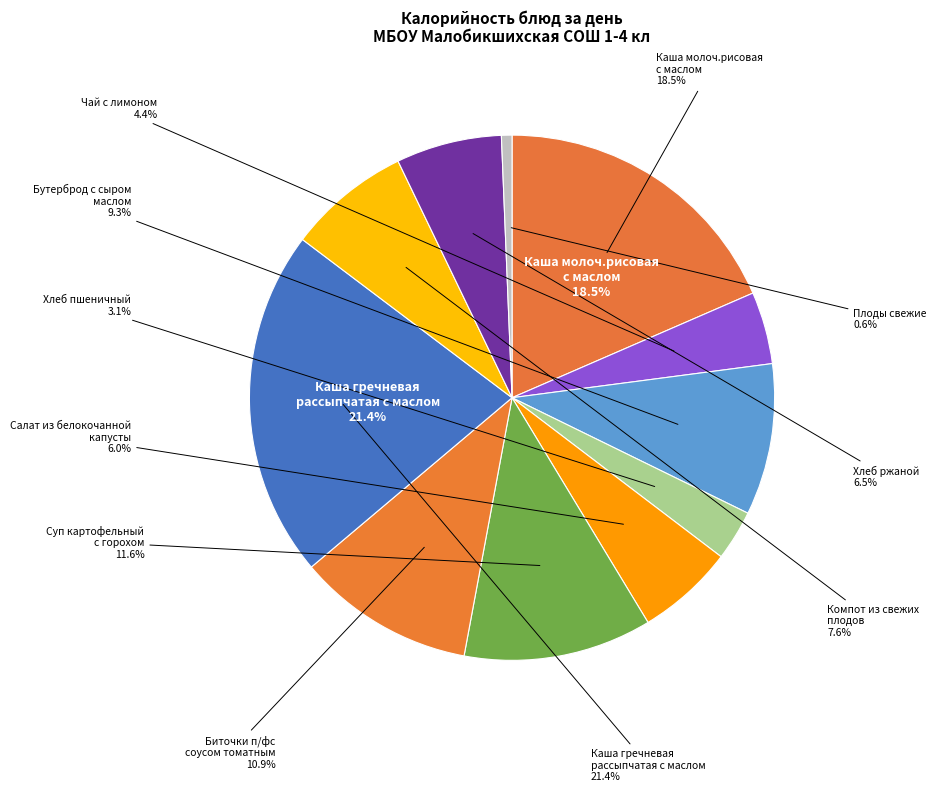

Rank the categories by value from lowest to highest.

Плоды свежие, Хлеб пшеничный, Чай с лимоном, Салат из белокочанной
капусты, Хлеб ржаной, Компот из свежих
плодов, Бутерброд с сыром
маслом, Биточки п/фс
соусом томатным, Суп картофельный
с горохом, Каша молоч.рисовая
с маслом, Каша гречневая
рассыпчатая с маслом